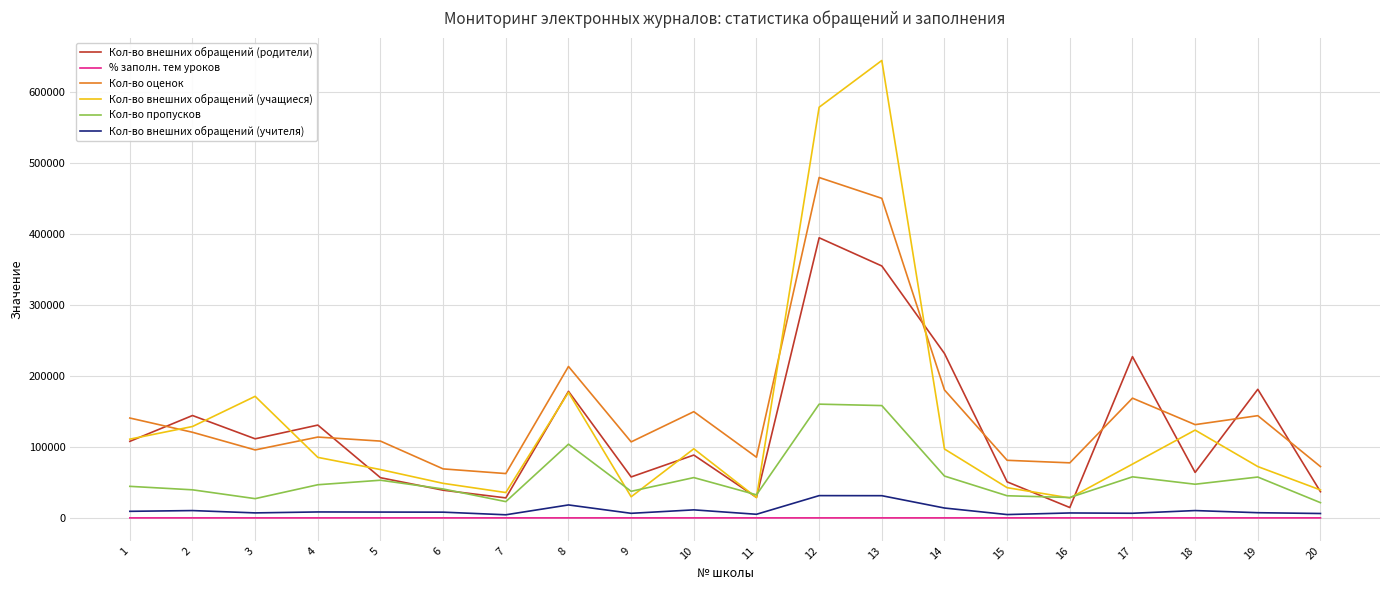

True or false: Кол-во оценок and Кол-во пропусков cross at least once.

False